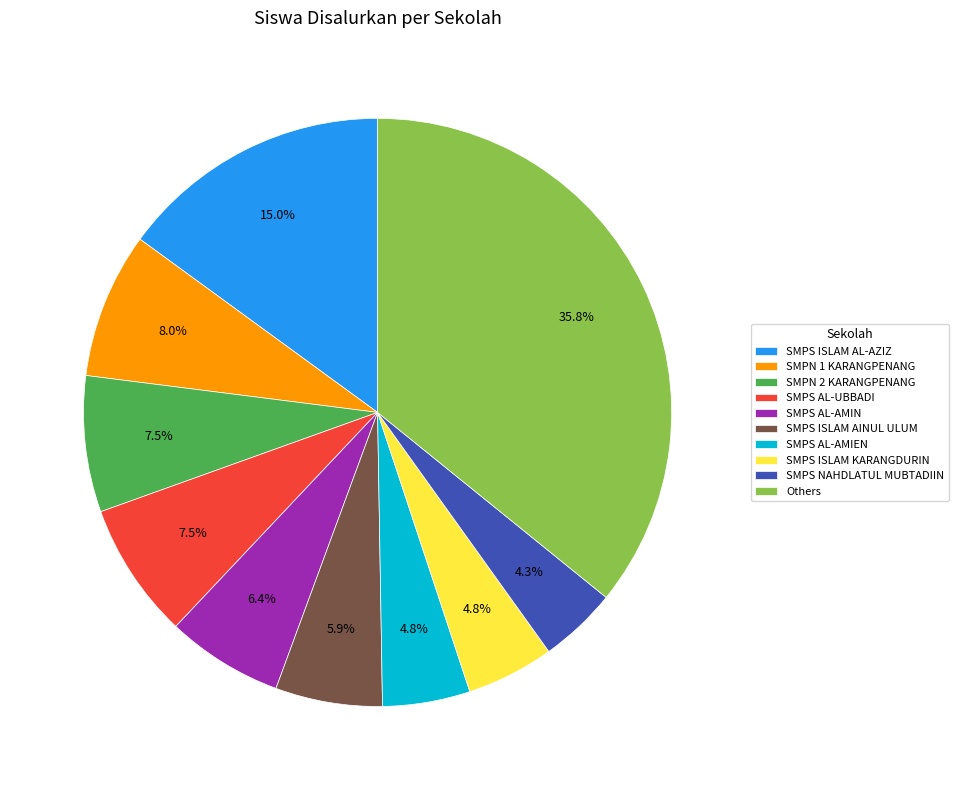

How many segments does this pie chart have?

10